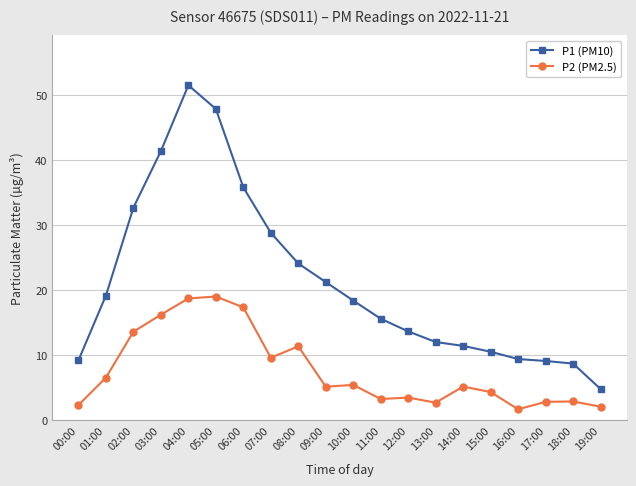

What position from the left is 11:00?

12